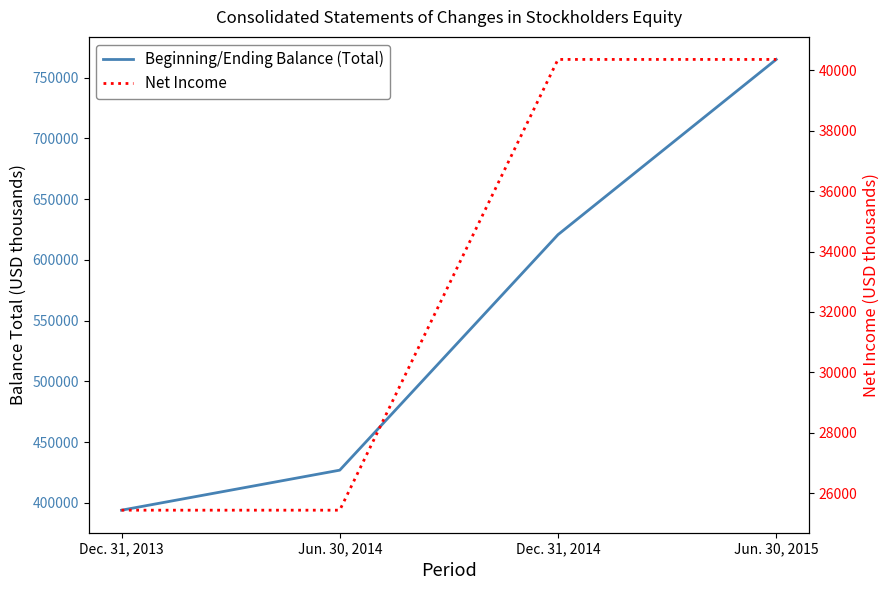

What is the sum of the Net Income values at Dec. 31, 2014 and Dec. 31, 2013?

65799